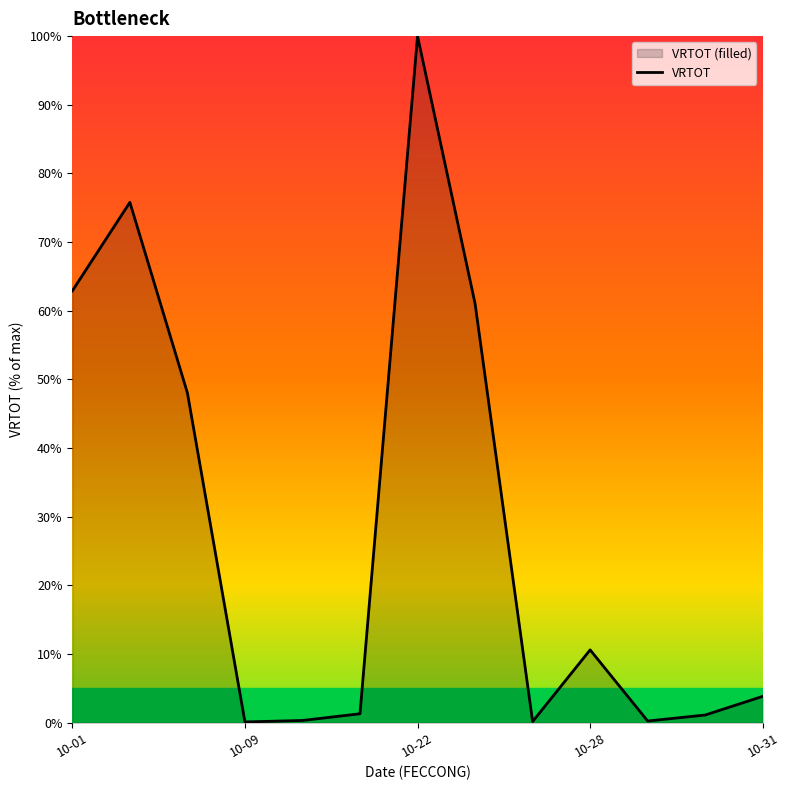

What is the average value?

28.1